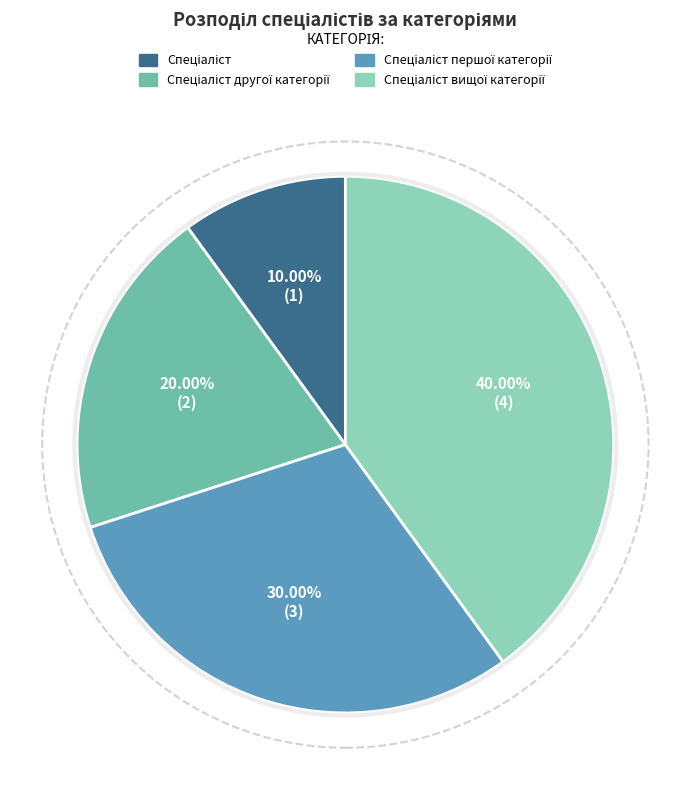

Is there any slice that represents more than half of the pie?

No